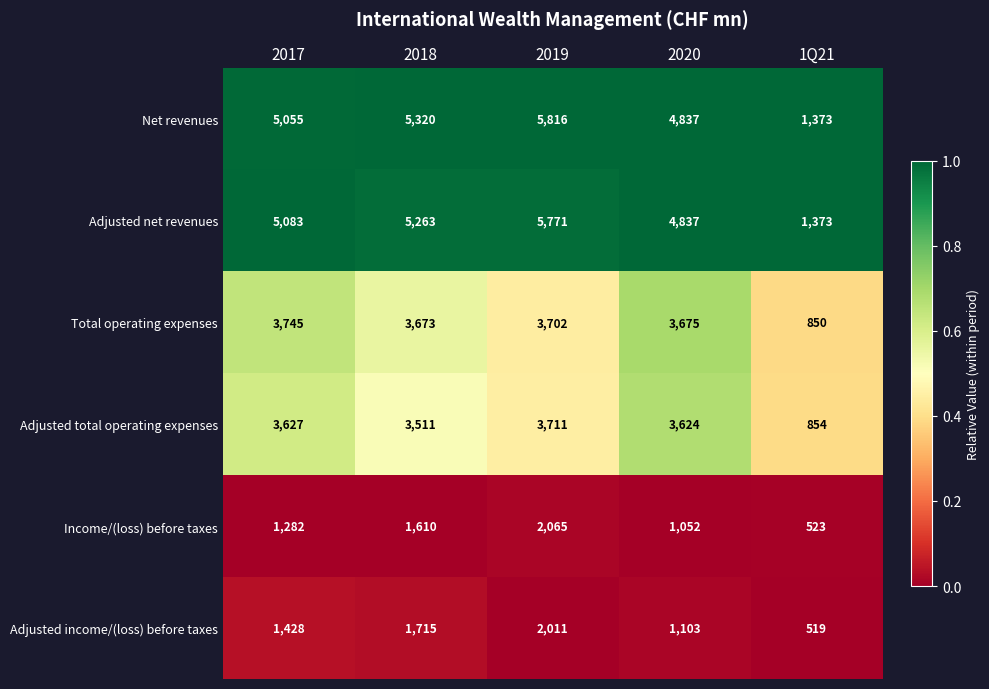

Reading left to right, transcribe all the data shown in this chart.

Net revenues: 2017=5055	2018=5320	2019=5816	2020=4837	1Q21=1373
Adjusted net revenues: 2017=5083	2018=5263	2019=5771	2020=4837	1Q21=1373
Total operating expenses: 2017=3745	2018=3673	2019=3702	2020=3675	1Q21=850
Adjusted total operating expenses: 2017=3627	2018=3511	2019=3711	2020=3624	1Q21=854
Income/(loss) before taxes: 2017=1282	2018=1610	2019=2065	2020=1052	1Q21=523
Adjusted income/(loss) before taxes: 2017=1428	2018=1715	2019=2011	2020=1103	1Q21=519